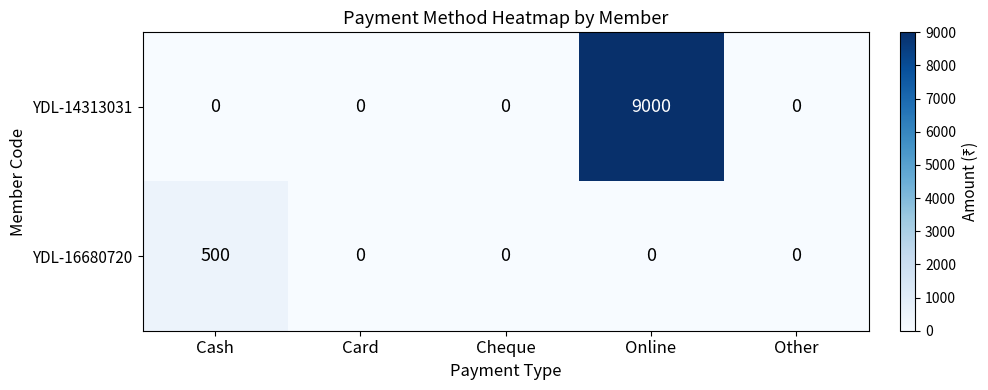

At which category is the sum across all series the highest?

Online